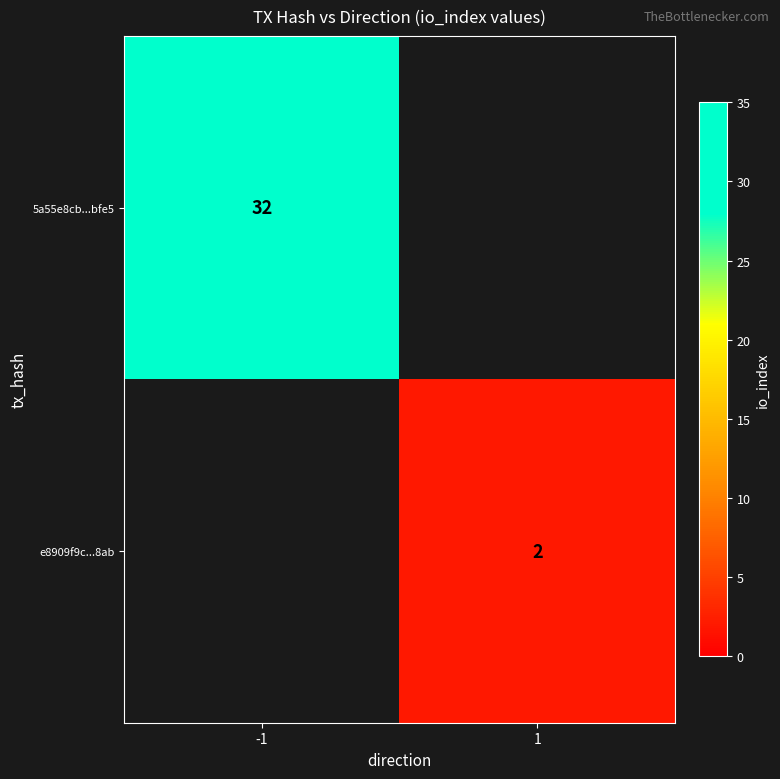

The value of e8909f9c...8ab at 1 is 2. True or false?

True